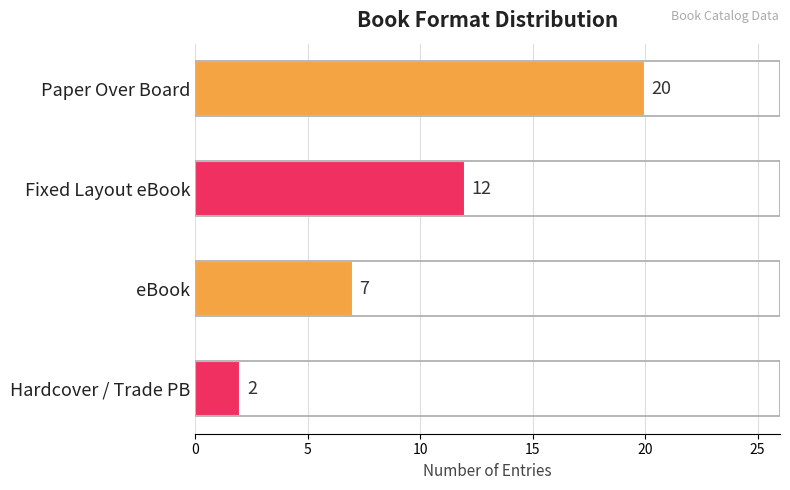

Between Fixed Layout eBook and eBook, which is larger?

Fixed Layout eBook